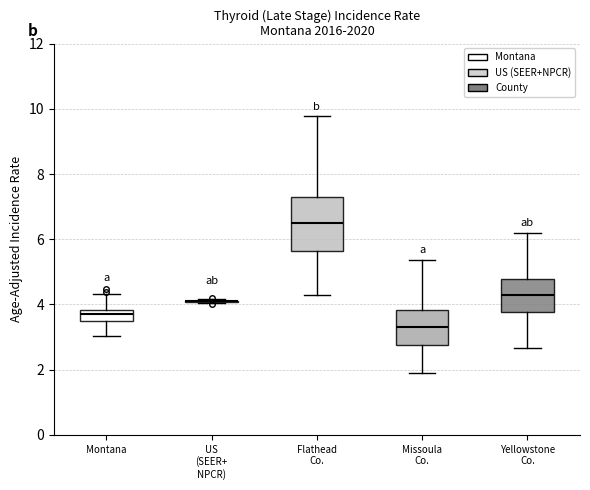

Comparing the boxes themselves (not the whiskers), which one is the tallest?

Flathead Co.